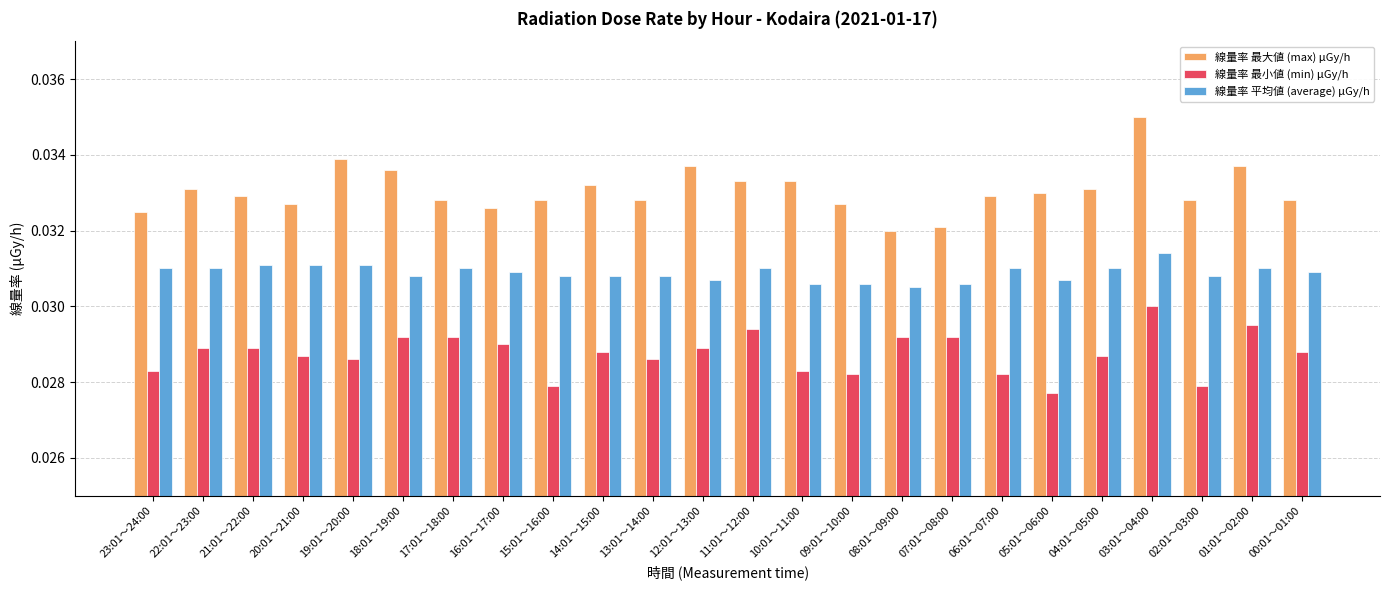

What is the sum of all 線量率 平均値 (average) μGy/h values?

0.7